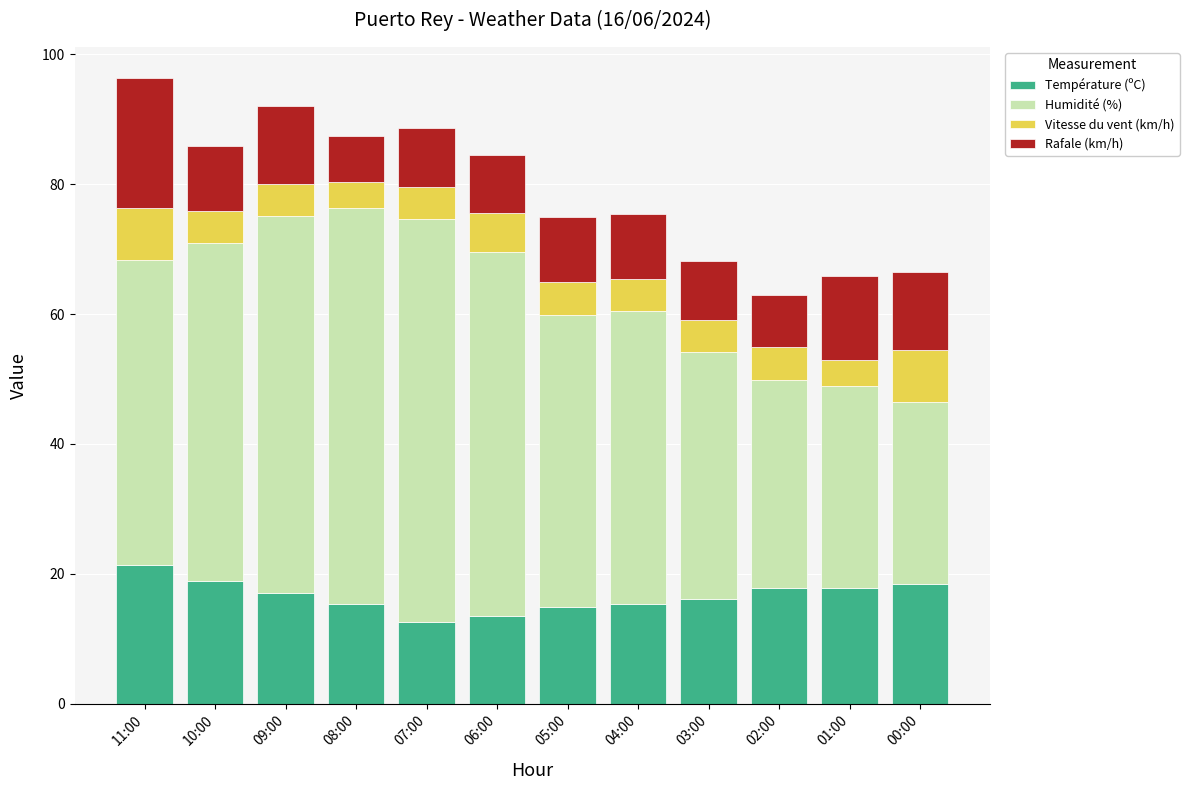

Does the chart contain stacked bars?

Yes